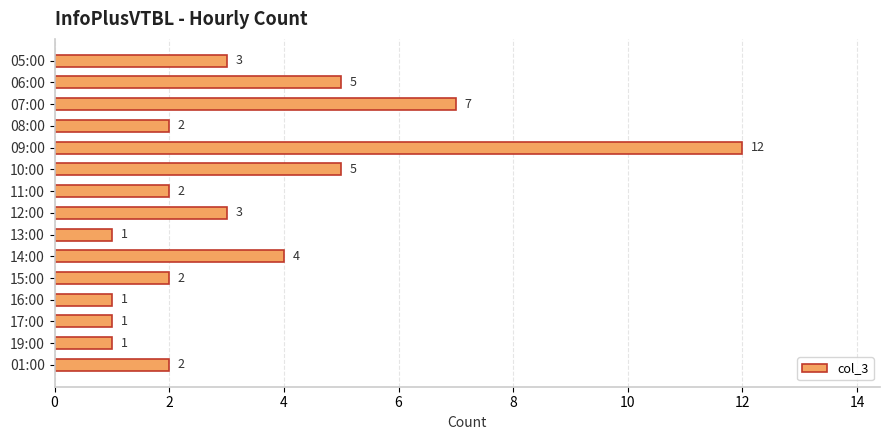

Approximately how many times larger is the value at 12:00 compared to 17:00?

3.0